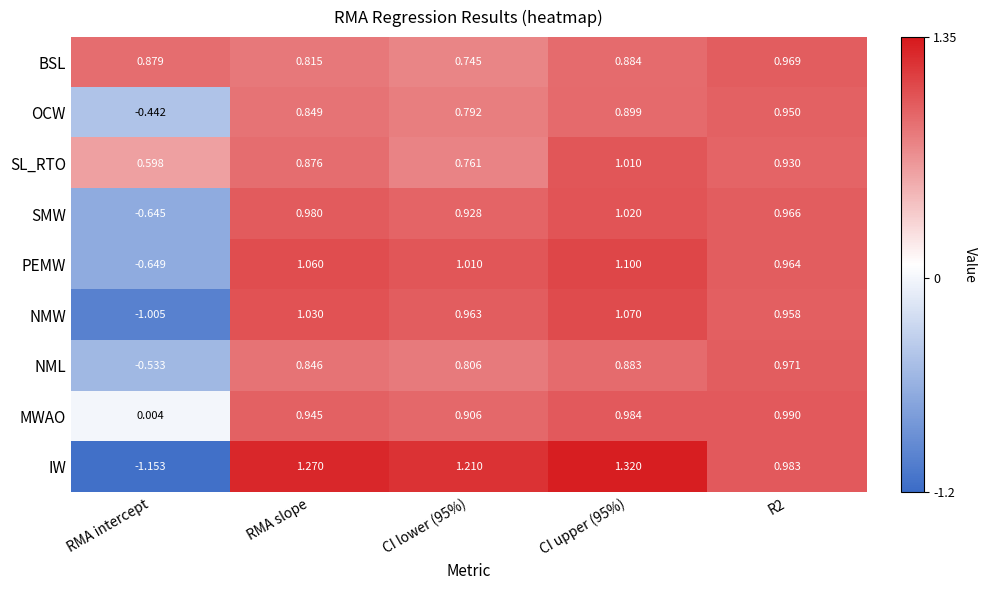

Which series has the largest range (max minus min)?

IW